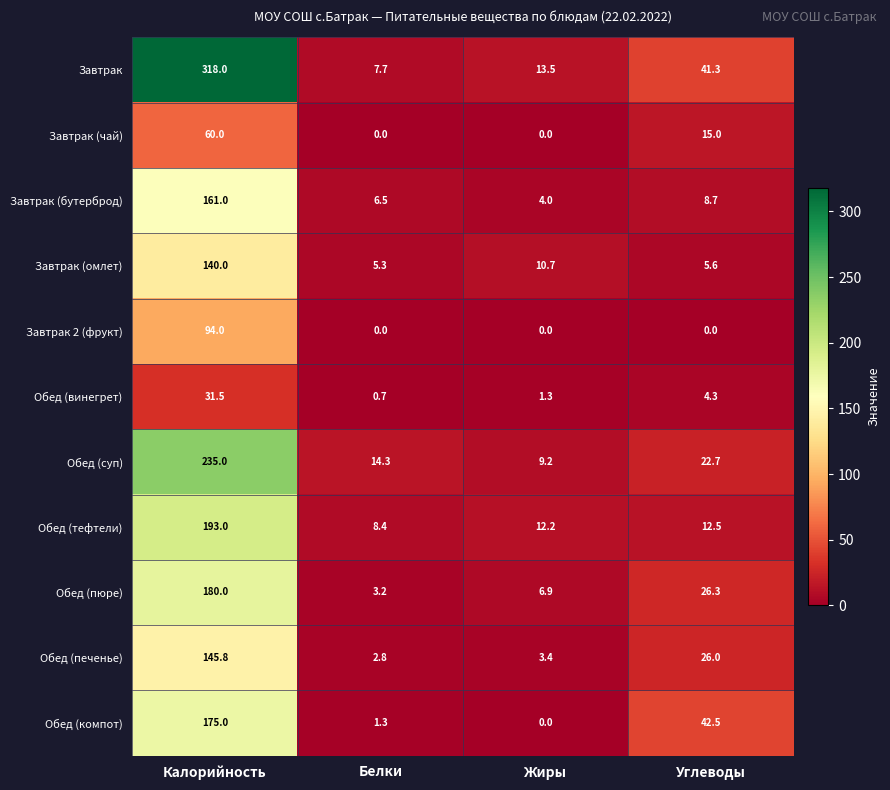

Which category has the highest value across all series?

Калорийность